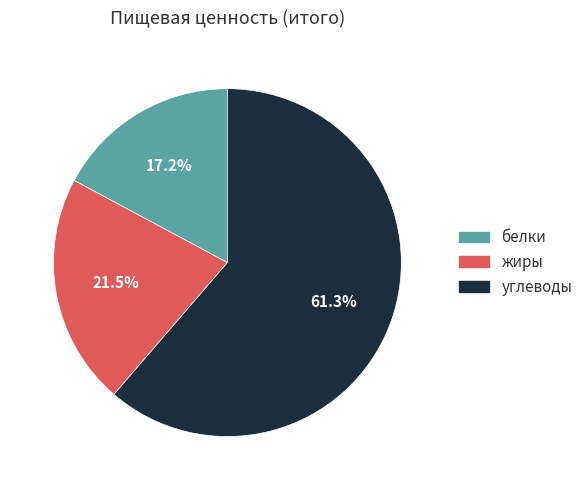

Which slice represents more than half of the pie?

углеводы